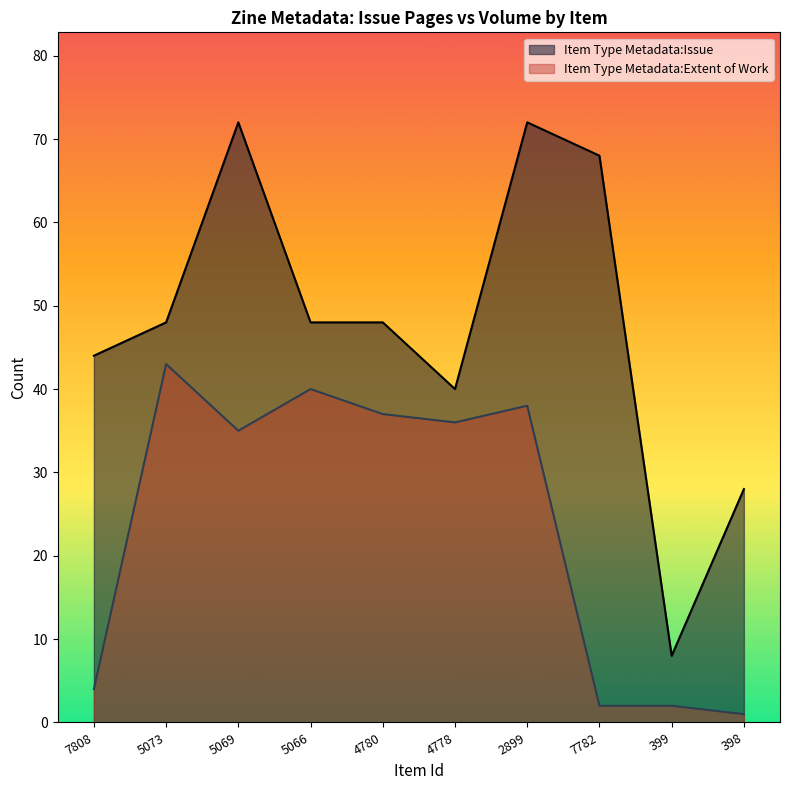

What are all the series names shown in the legend?

Item Type Metadata:Issue, Item Type Metadata:Extent of Work